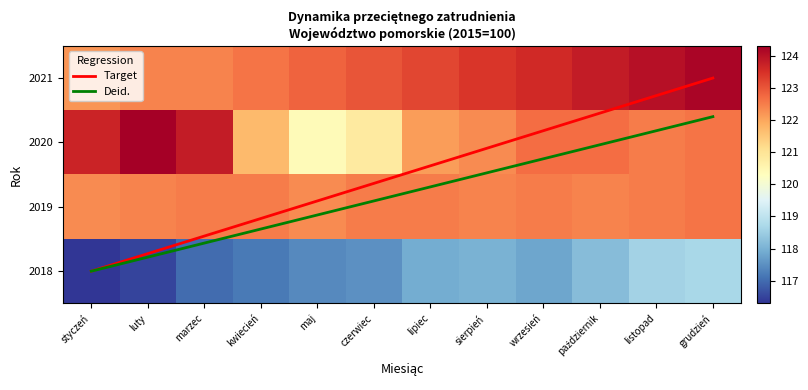

Reading right to left, list all the values displayed in this chart.

2018: 118.7	118.6	118.2	117.8	118.0	117.9	117.5	117.4	117.2	117.0	116.5	116.3
2019: 122.6	122.5	122.4	122.5	122.4	122.5	122.5	122.3	122.5	122.5	122.4	122.3
2020: 122.6	122.5	122.7	122.7	122.3	122.1	120.8	120.4	121.7	123.8	124.3	123.7
2021: 124.2	124.0	123.8	123.6	123.4	123.2	123.0	122.8	122.6	122.4	122.4	122.2